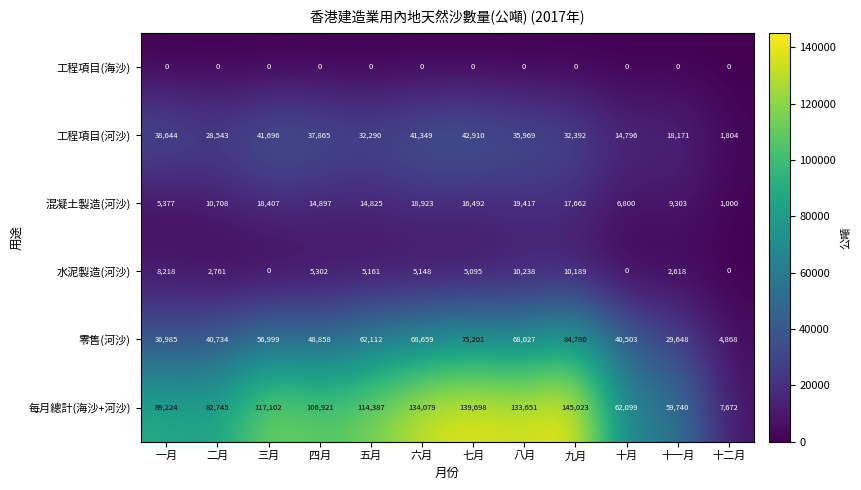

Between 五月 and 七月, which series saw the biggest shift?

每月總計(海沙+河沙)